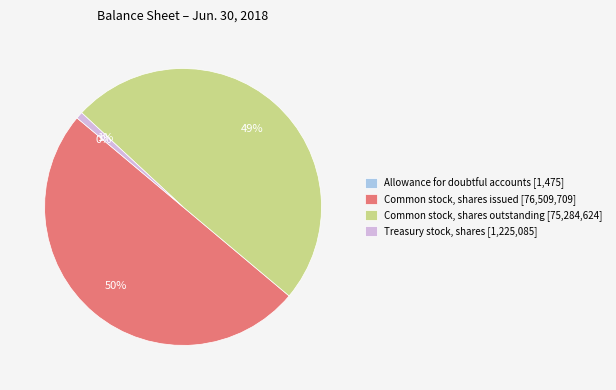

To the nearest percent, what portion does Treasury stock, shares represent?

1%